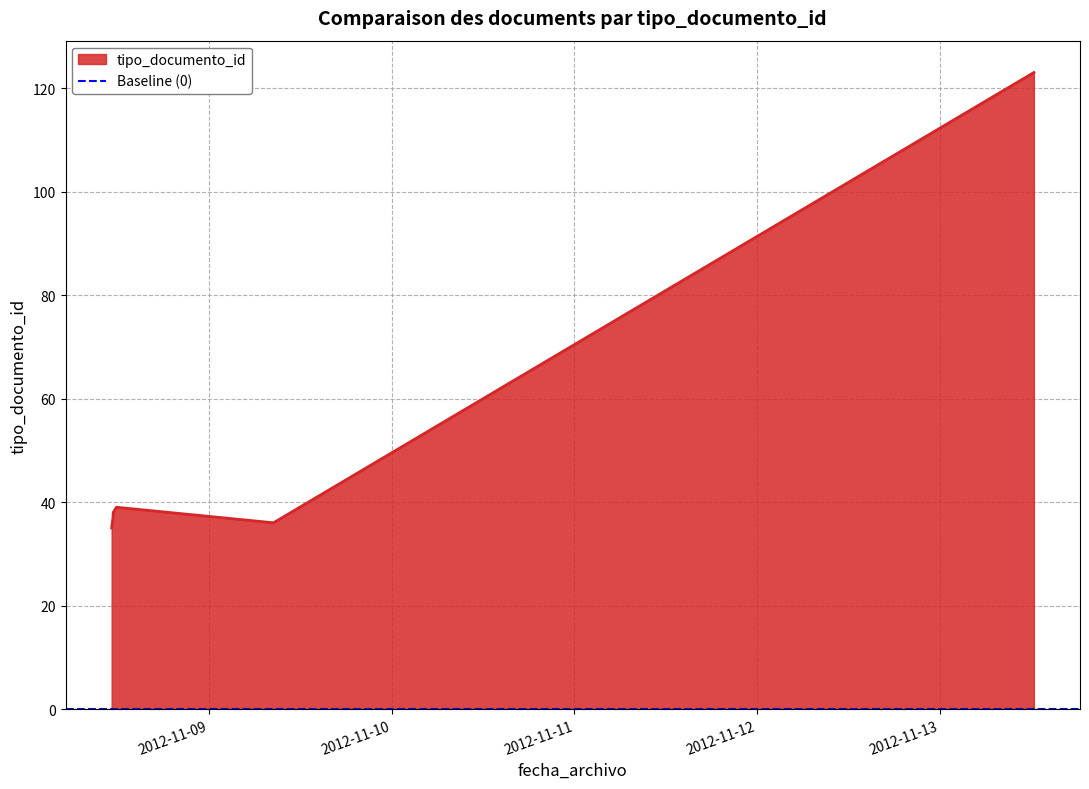

Does the chart display data point markers on the line(s)?

No